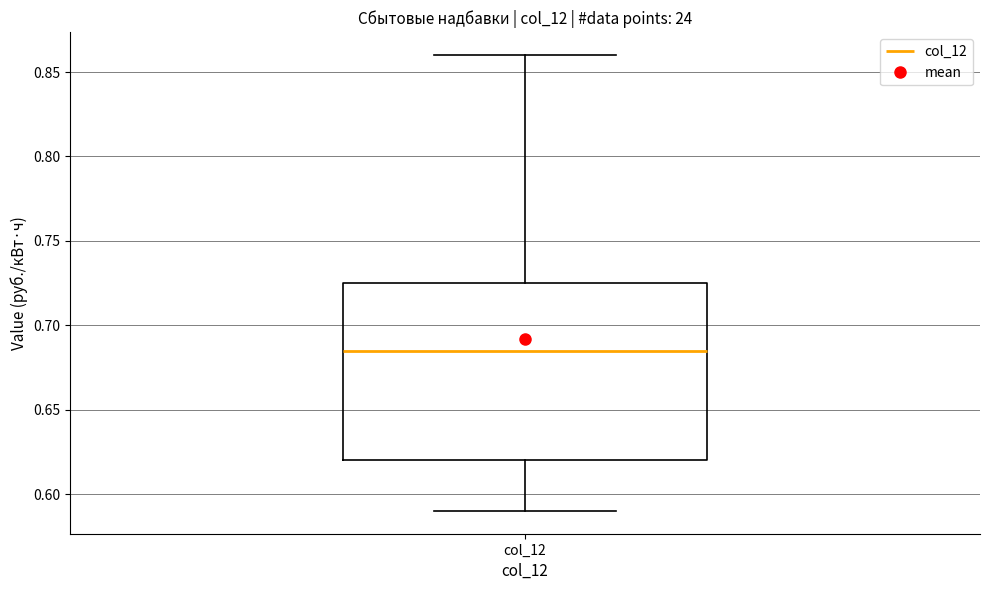

Read this box plot against the y-axis: the position of the median line, the range covered by the box, and the ends of both whiskers. The values are not printed on the chart, so give them approximately, as read against the axis.

median 0.685, box 0.620 to 0.725, whiskers 0.590 to 0.860